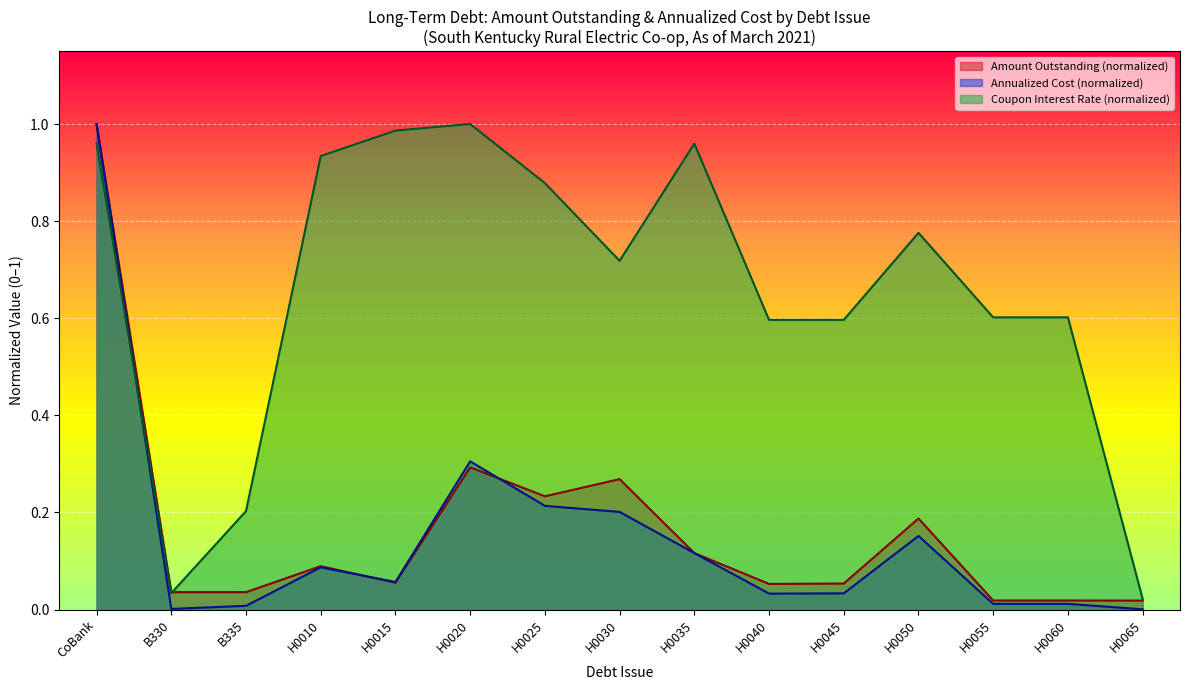

Reading left to right, transcribe all the data shown in this chart.

Amount Outstanding: CoBank=1.0	B330=0.0	B335=0.0	H0010=0.1	H0015=0.1	H0020=0.3	H0025=0.2	H0030=0.3	H0035=0.1	H0040=0.1	H0045=0.1	H0050=0.2	H0055=0.0	H0060=0.0	H0065=0.0
Annualized Cost: CoBank=1.0	B330=0.0	B335=0.0	H0010=0.1	H0015=0.1	H0020=0.3	H0025=0.2	H0030=0.2	H0035=0.1	H0040=0.0	H0045=0.0	H0050=0.2	H0055=0.0	H0060=0.0	H0065=0.0
Coupon Interest Rate: CoBank=1.0	B330=0.0	B335=0.2	H0010=0.9	H0015=1.0	H0020=1.0	H0025=0.9	H0030=0.7	H0035=1.0	H0040=0.6	H0045=0.6	H0050=0.8	H0055=0.6	H0060=0.6	H0065=0.0